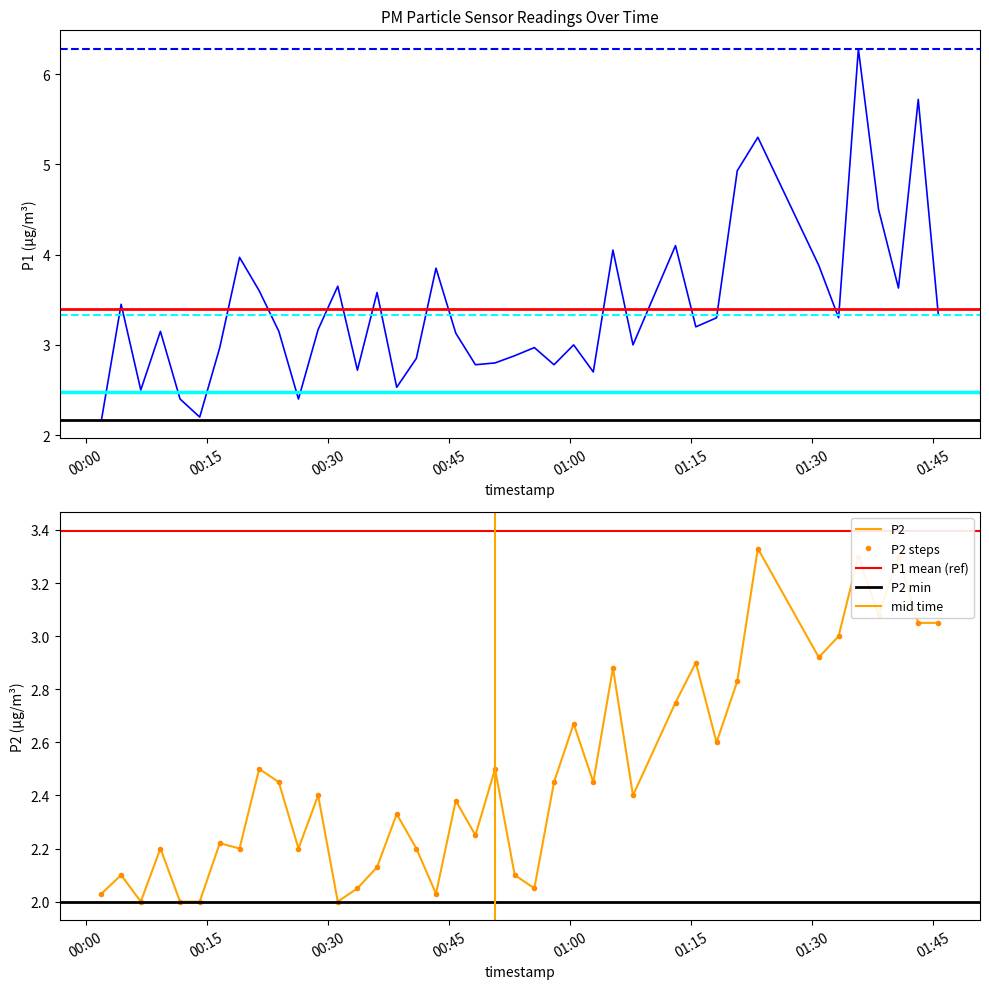

Reading right to left, list all the values displayed in this chart.

P1: 2022-08-01T01:45:35=3.4	2022-08-01T01:43:07=5.7	2022-08-01T01:40:40=3.6	2022-08-01T01:38:12=4.5	2022-08-01T01:35:42=6.3	2022-08-01T01:33:15=3.3	2022-08-01T01:30:48=3.9	2022-08-01T01:23:15=5.3	2022-08-01T01:20:42=4.9	2022-08-01T01:18:08=3.3	2022-08-01T01:15:34=3.2	2022-08-01T01:13:03=4.1	2022-08-01T01:07:47=3.0	2022-08-01T01:05:18=4.0	2022-08-01T01:02:52=2.7	2022-08-01T01:00:26=3.0	2022-08-01T00:58:00=2.8	2022-08-01T00:55:34=3.0	2022-08-01T00:53:08=2.9	2022-08-01T00:50:42=2.8	2022-08-01T00:48:16=2.8	2022-08-01T00:45:50=3.1	2022-08-01T00:43:23=3.9	2022-08-01T00:40:57=2.9	2022-08-01T00:38:31=2.5	2022-08-01T00:36:05=3.6	2022-08-01T00:33:39=2.7	2022-08-01T00:31:13=3.6	2022-08-01T00:28:47=3.2	2022-08-01T00:26:21=2.4	2022-08-01T00:23:55=3.1	2022-08-01T00:21:29=3.6	2022-08-01T00:19:03=4.0	2022-08-01T00:16:36=3.0	2022-08-01T00:14:07=2.2	2022-08-01T00:11:41=2.4	2022-08-01T00:09:15=3.1	2022-08-01T00:06:49=2.5	2022-08-01T00:04:23=3.5	2022-08-01T00:01:57=2.2
P2: 2022-08-01T01:45:35=3.0	2022-08-01T01:43:07=3.0	2022-08-01T01:40:40=3.3	2022-08-01T01:38:12=3.1	2022-08-01T01:35:42=3.3	2022-08-01T01:33:15=3.0	2022-08-01T01:30:48=2.9	2022-08-01T01:23:15=3.3	2022-08-01T01:20:42=2.8	2022-08-01T01:18:08=2.6	2022-08-01T01:15:34=2.9	2022-08-01T01:13:03=2.8	2022-08-01T01:07:47=2.4	2022-08-01T01:05:18=2.9	2022-08-01T01:02:52=2.5	2022-08-01T01:00:26=2.7	2022-08-01T00:58:00=2.5	2022-08-01T00:55:34=2.0	2022-08-01T00:53:08=2.1	2022-08-01T00:50:42=2.5	2022-08-01T00:48:16=2.2	2022-08-01T00:45:50=2.4	2022-08-01T00:43:23=2.0	2022-08-01T00:40:57=2.2	2022-08-01T00:38:31=2.3	2022-08-01T00:36:05=2.1	2022-08-01T00:33:39=2.0	2022-08-01T00:31:13=2.0	2022-08-01T00:28:47=2.4	2022-08-01T00:26:21=2.2	2022-08-01T00:23:55=2.5	2022-08-01T00:21:29=2.5	2022-08-01T00:19:03=2.2	2022-08-01T00:16:36=2.2	2022-08-01T00:14:07=2.0	2022-08-01T00:11:41=2.0	2022-08-01T00:09:15=2.2	2022-08-01T00:06:49=2.0	2022-08-01T00:04:23=2.1	2022-08-01T00:01:57=2.0